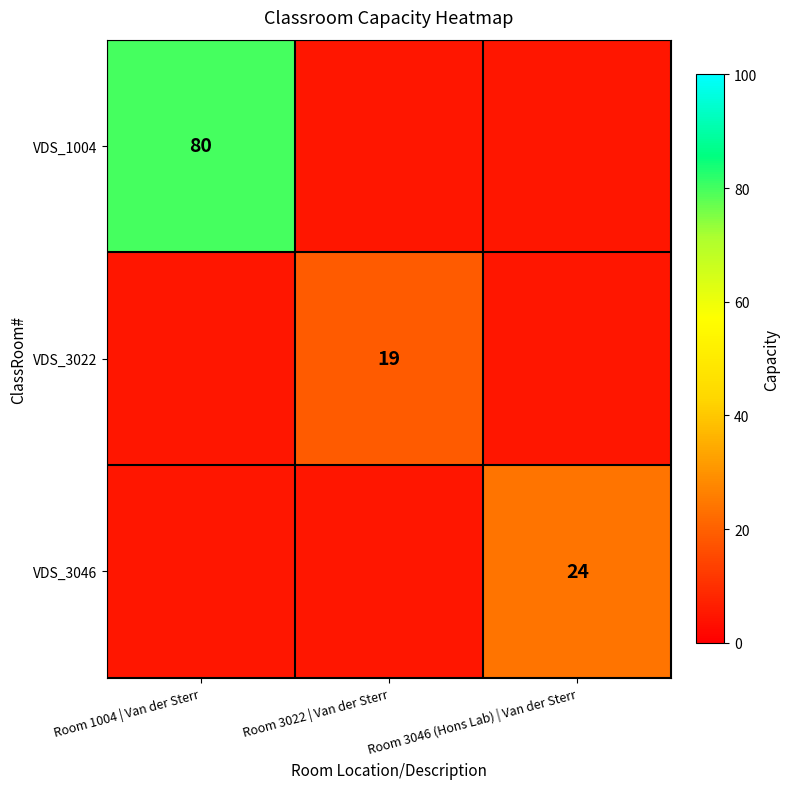

Count the number of data series in this chart.

3